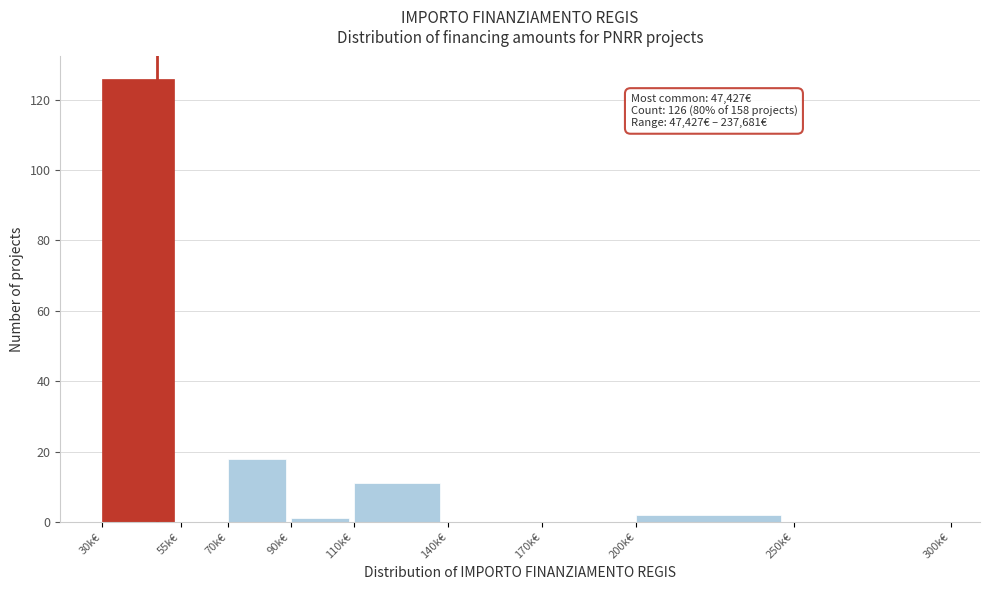

Which has a higher value, 30k€ or 70k€?

30k€